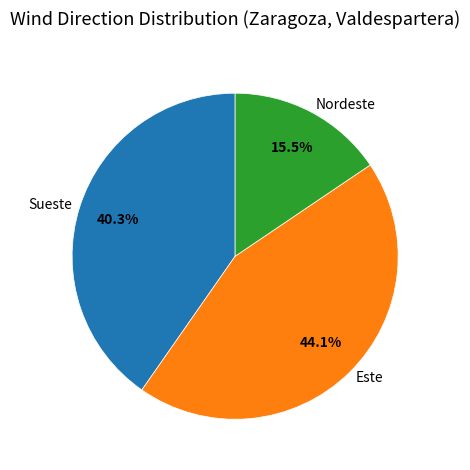

Count the number of slices in the pie.

3